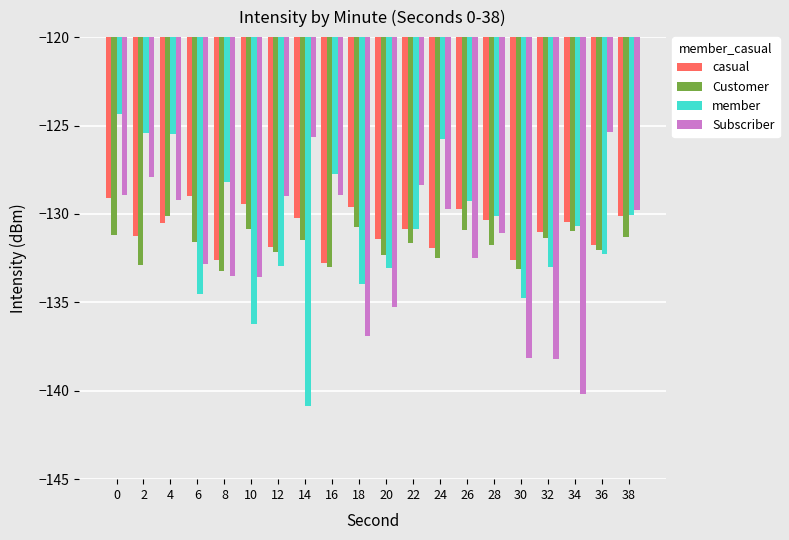

The Customer series shows -130.8 at 18. True or false?

True